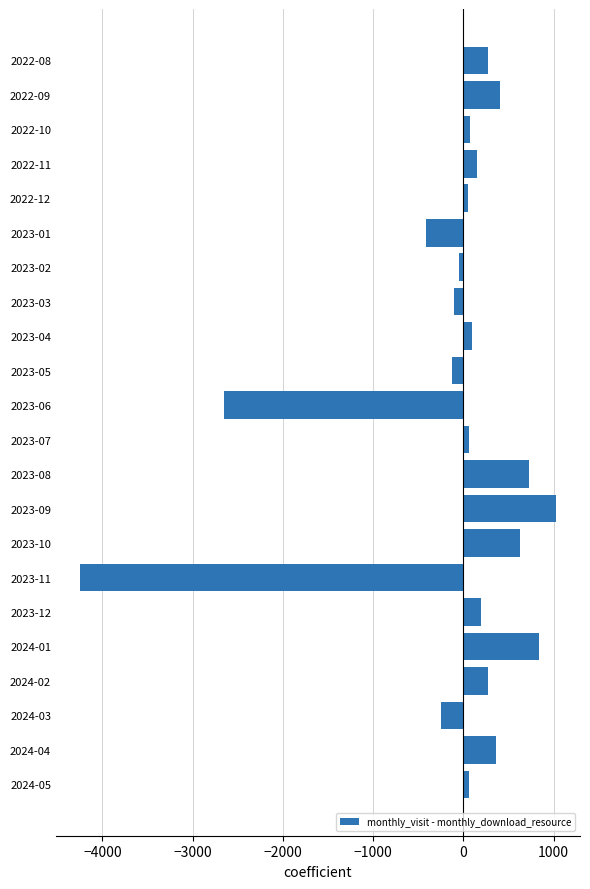

Which has a higher value, 2023-06 or 2024-04?

2024-04